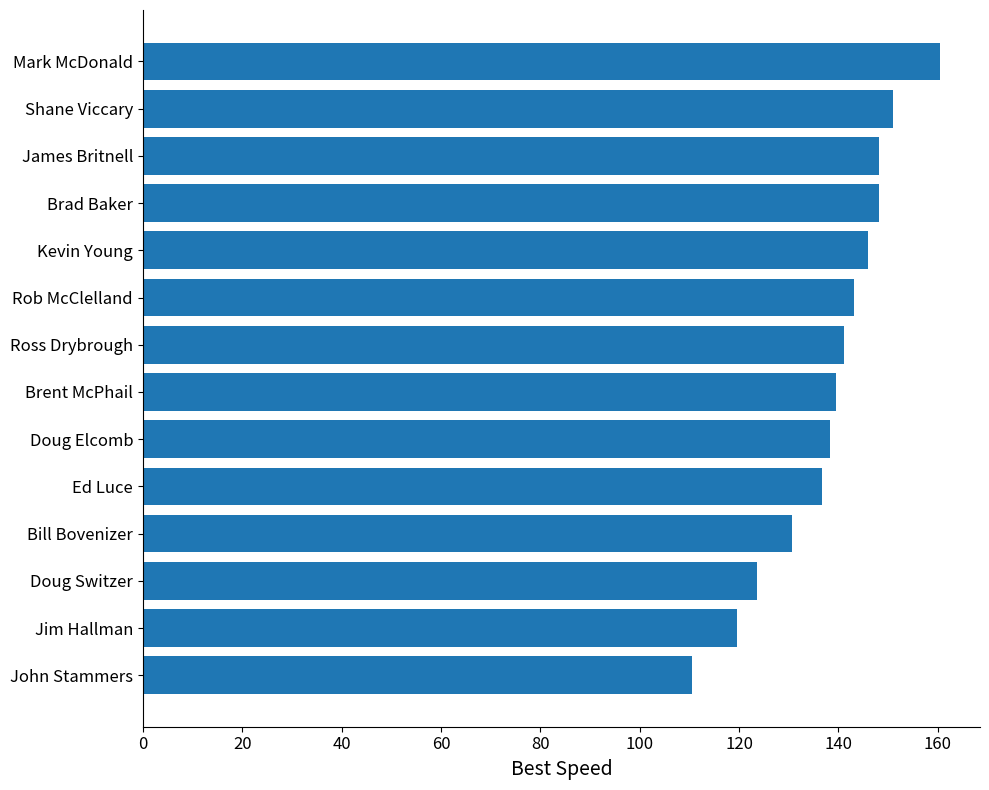

Between Jim Hallman and Kevin Young, which is larger?

Kevin Young